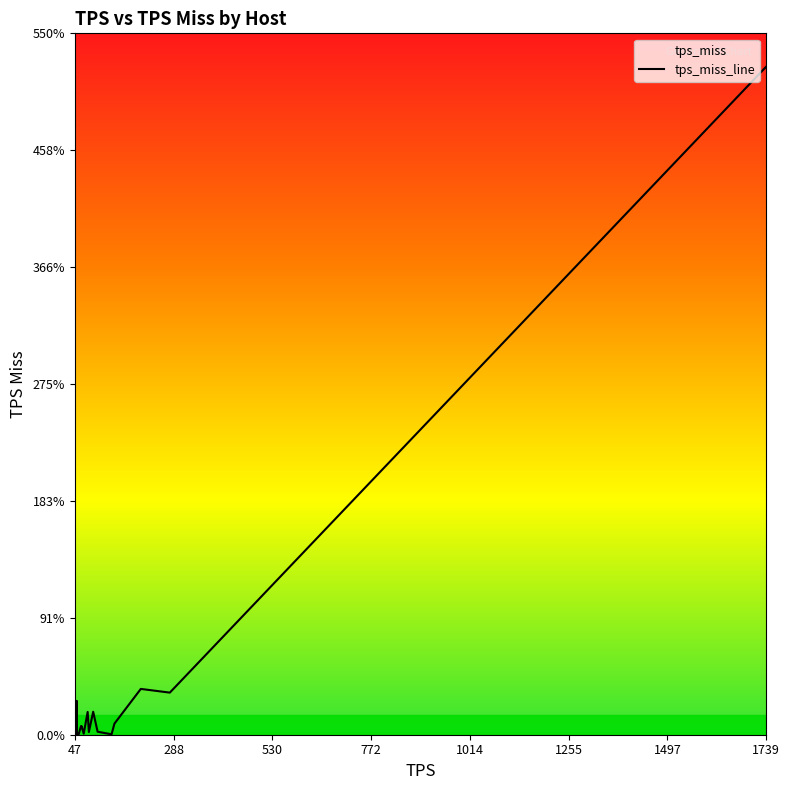

The value at 1739 is 918.6. True or false?

False